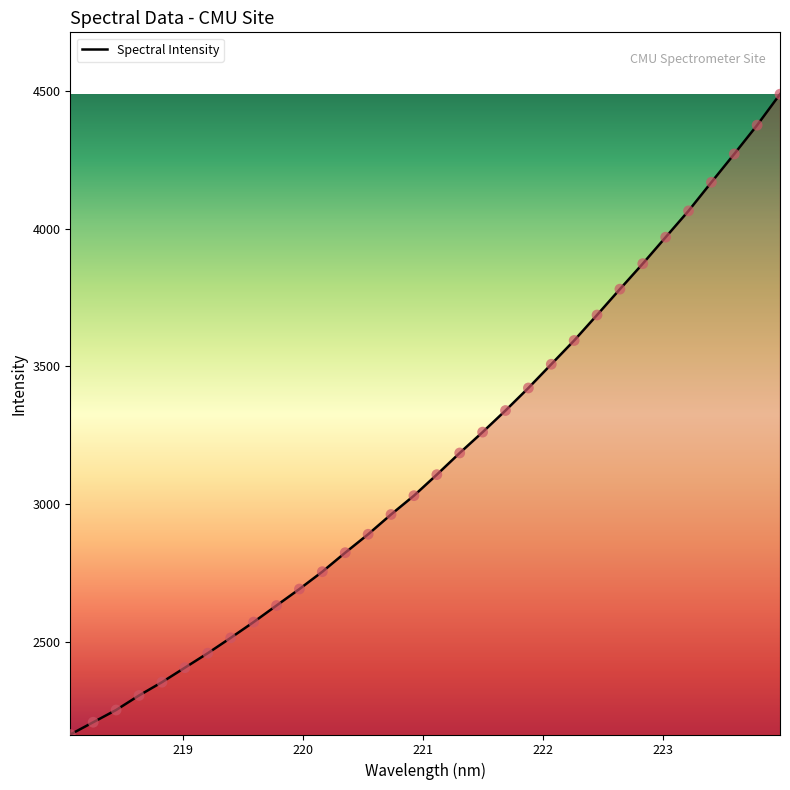

What is the difference between the maximum and minimum values?

2322.8